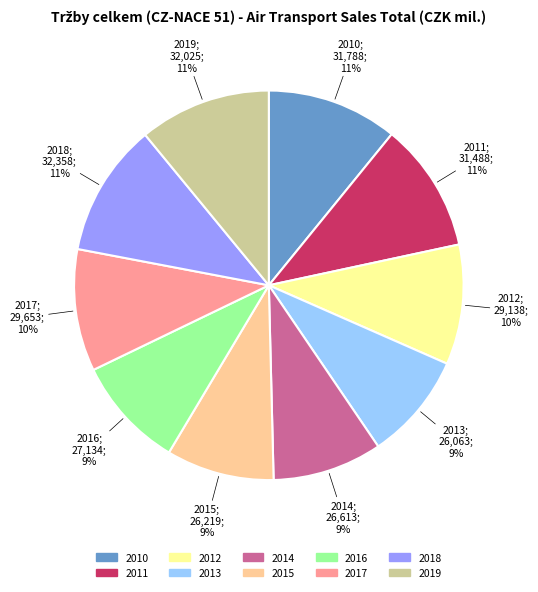

To the nearest percent, what portion does 2014 represent?

9%